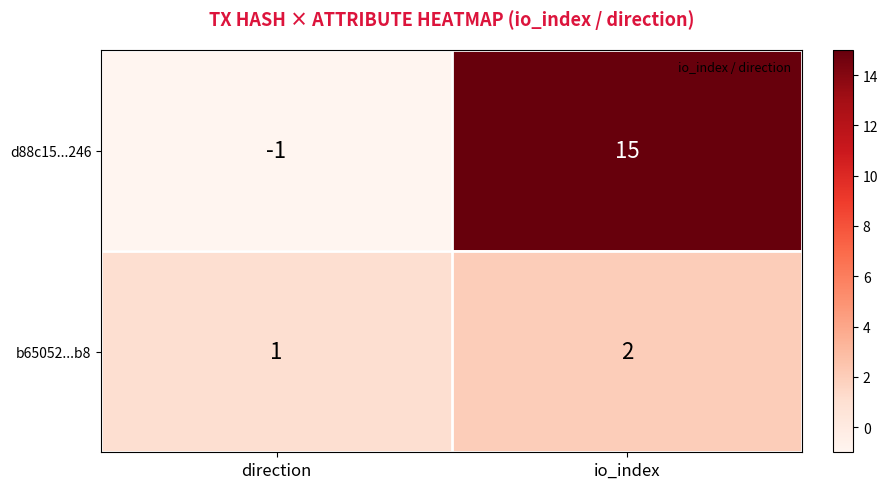

Is it true that b65052...b8 equals 1 at direction?

True